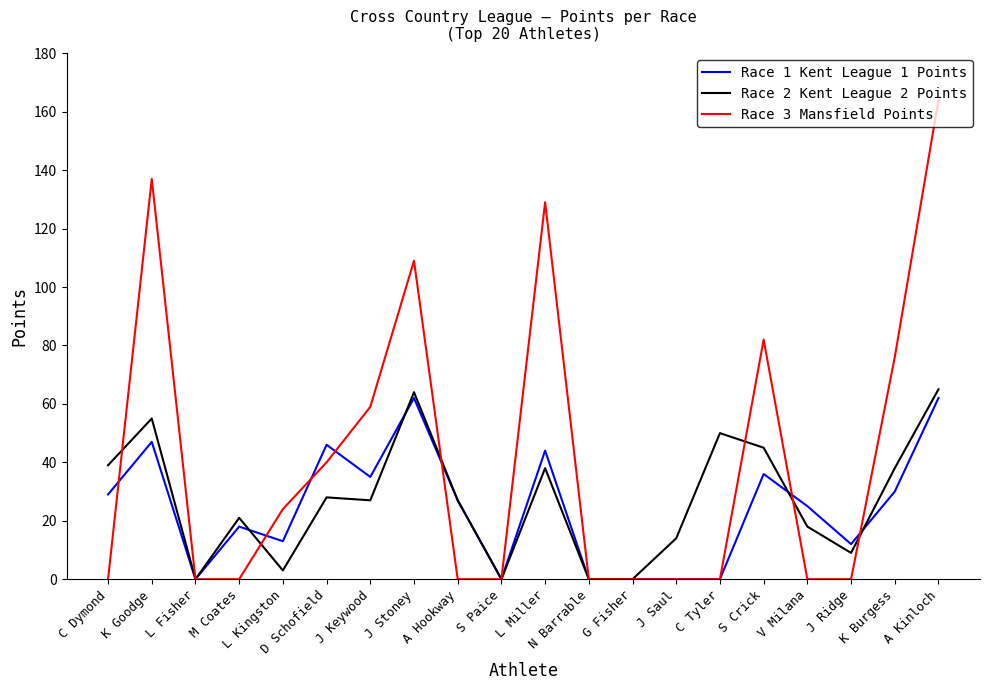

Which series has the largest range (max minus min)?

Race 3 Mansfield Points